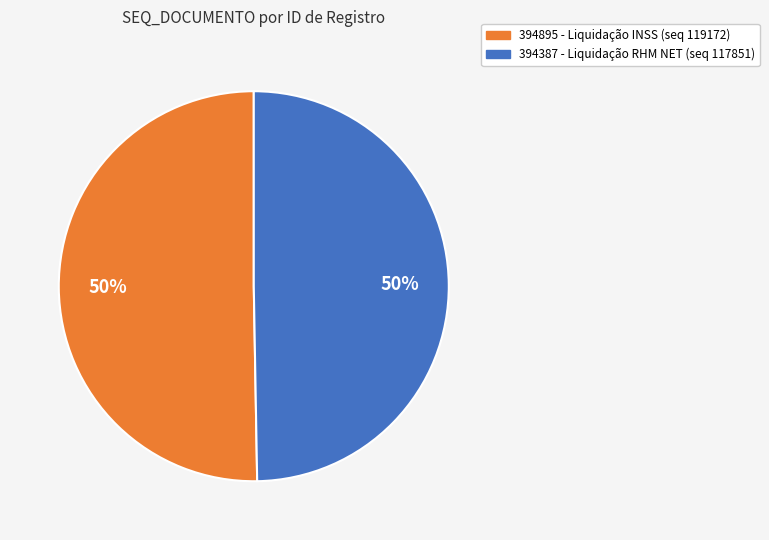

Which has a higher value, 394895 or 394387?

394895